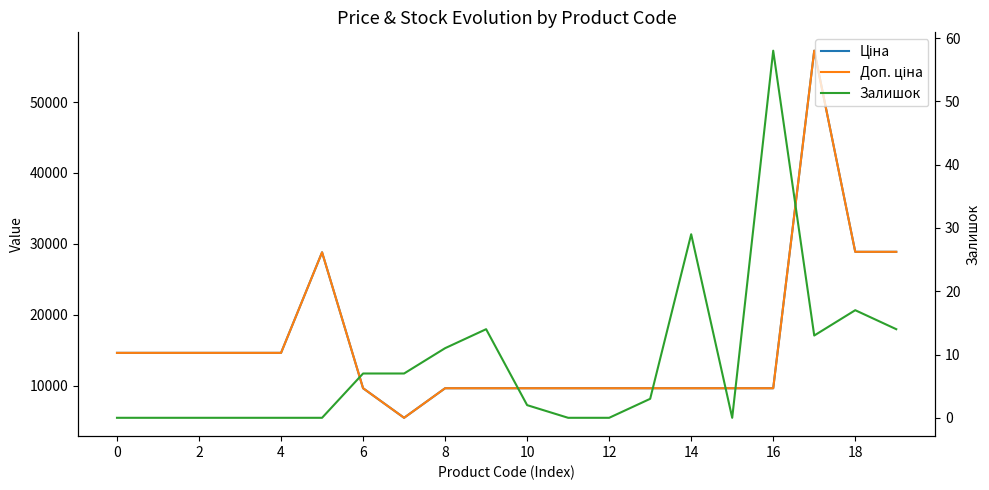

Is this an area chart (filled region under the line)?

No